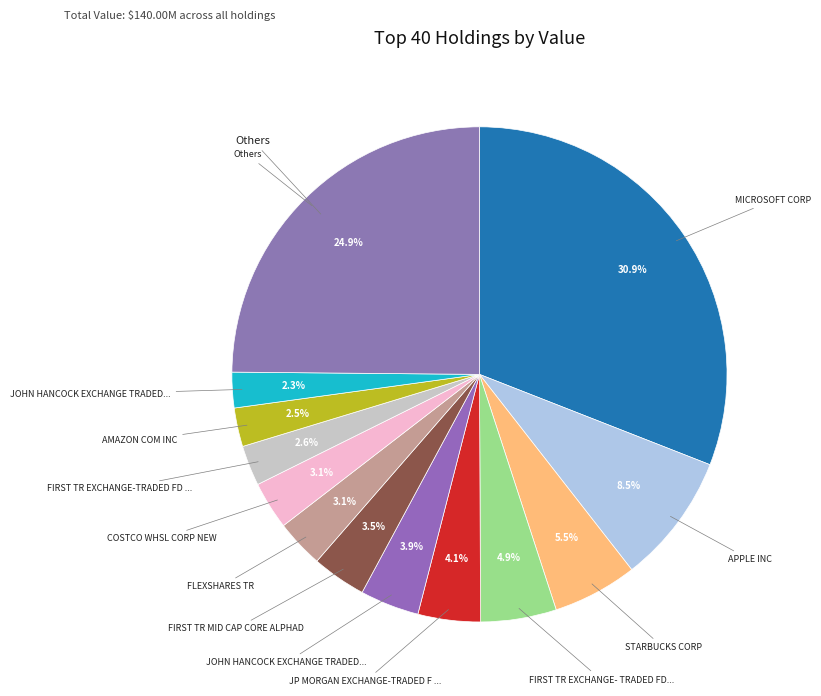

Count the number of slices in the pie.

13